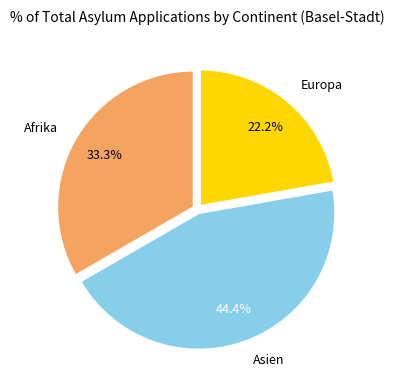

Is it true that Europa is 22% of the pie?

True